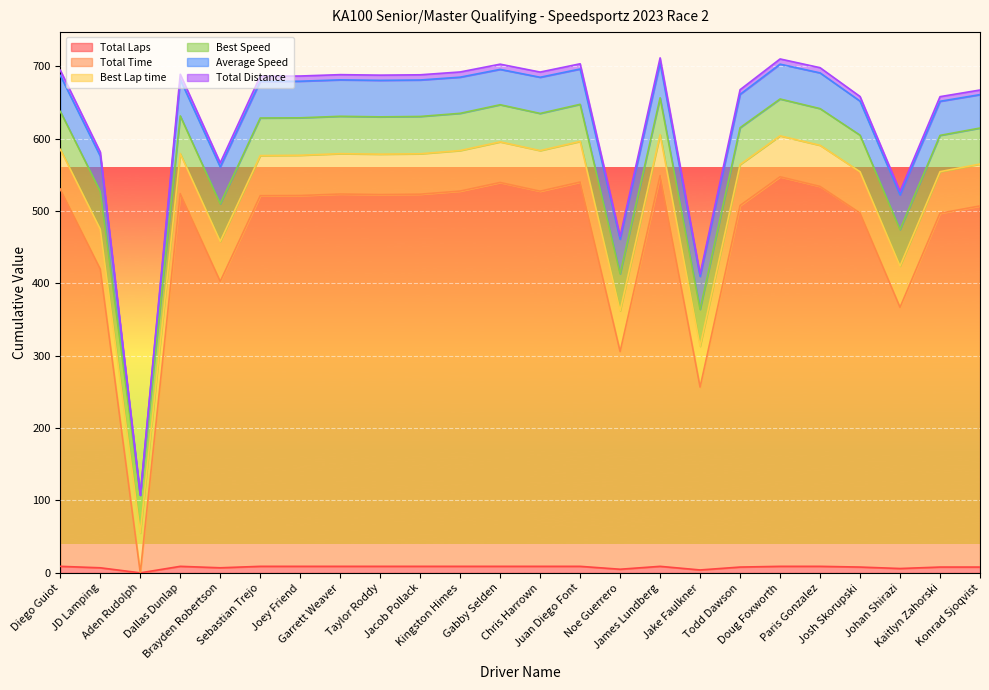

What is the spread (max minus min) of values at Dallas Dunlap?

622.5